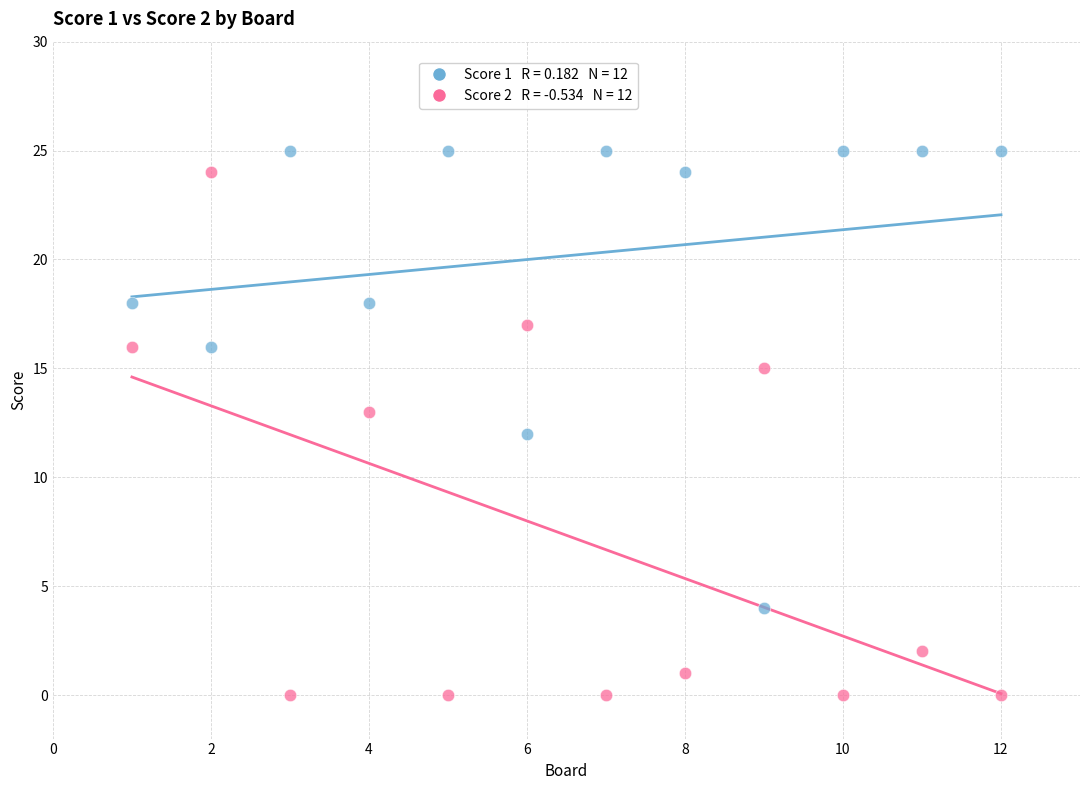

Across all data points, what is the range of Y values (max minus min)?

25